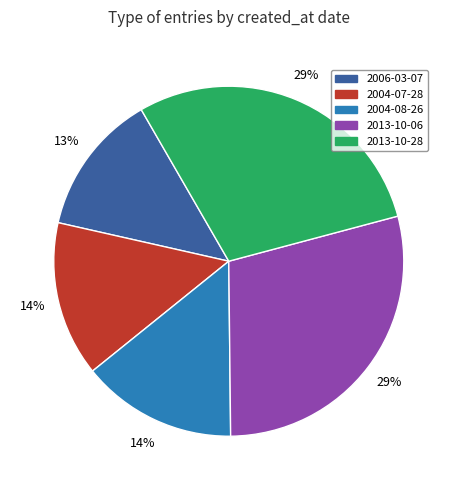

Which category has the smallest portion of the pie?

2006-03-07